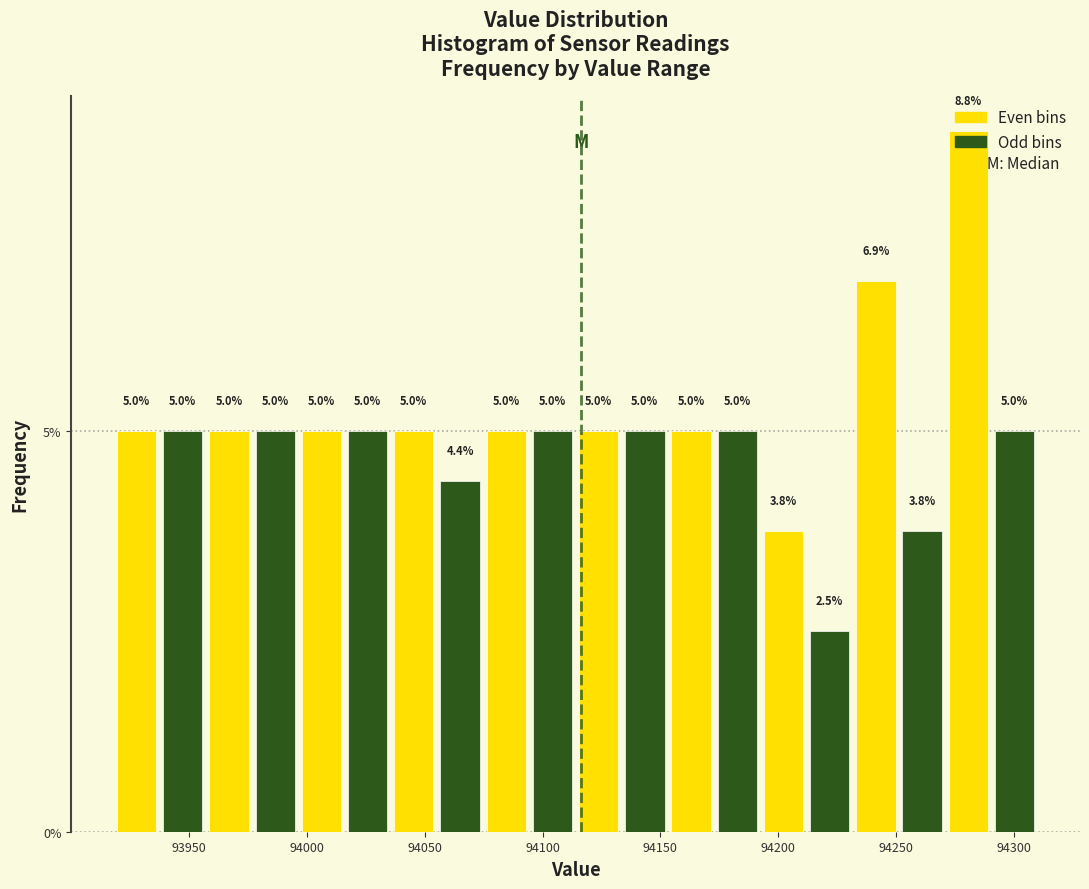

Around what value on the x-axis is the tallest bar? Give the approximate position of its centre, as read against the axis.

94280